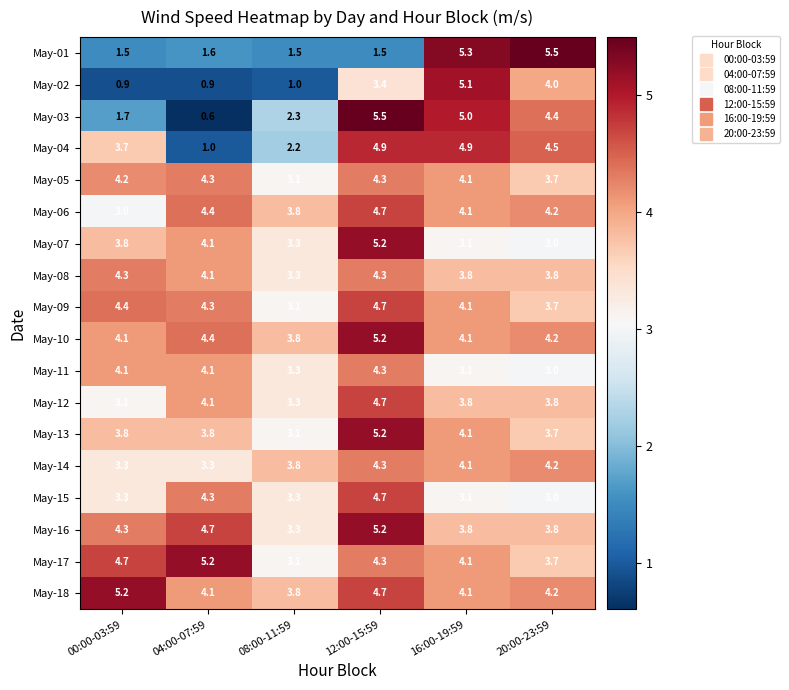

The value of May-12 at 04:00-07:59 is 4.1. True or false?

True